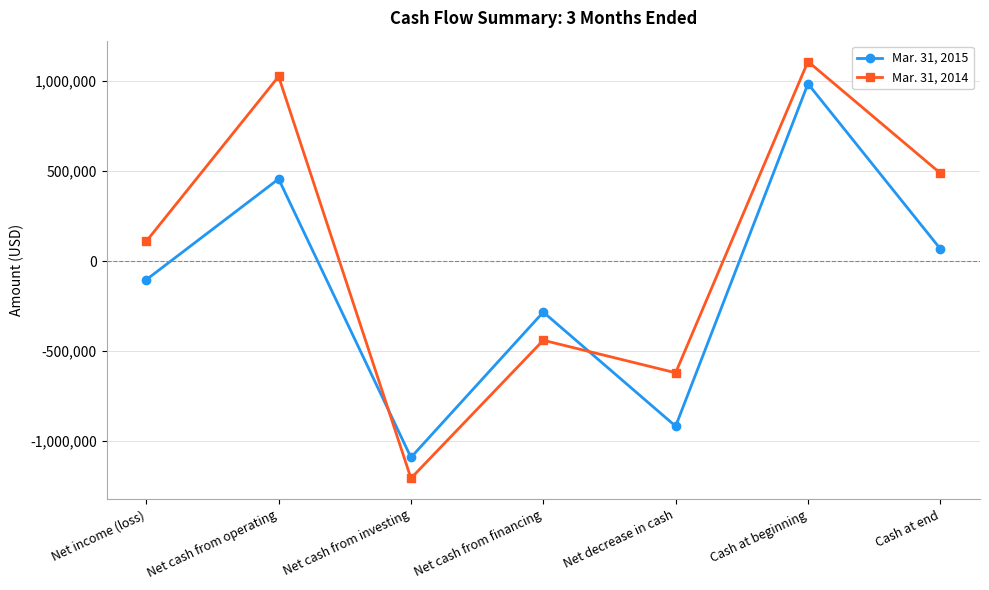

What is the label of the 5th point from the left?

Net decrease in cash